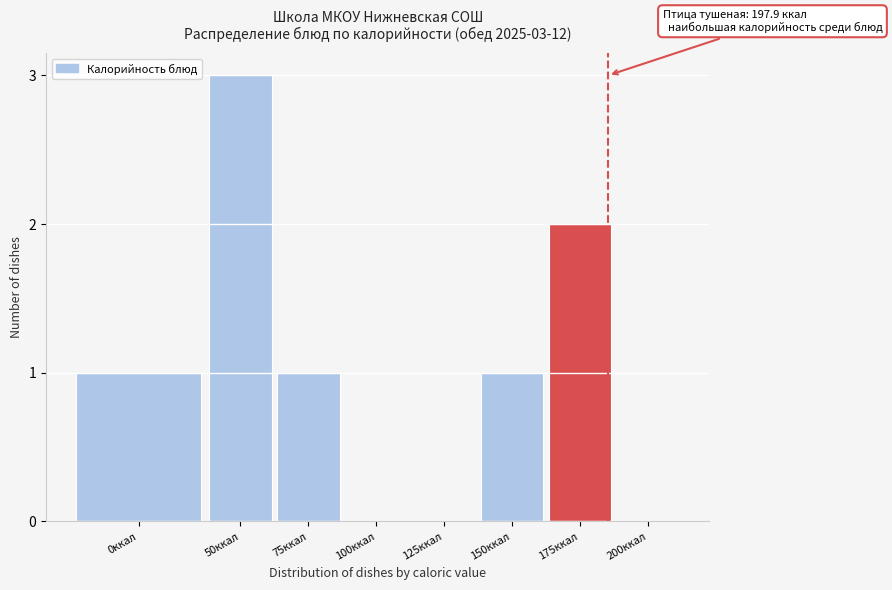

Reading left to right, transcribe all the data shown in this chart.

0ккал=1	50ккал=3	75ккал=1	100ккал=0	125ккал=0	150ккал=1	175ккал=2	200ккал=0